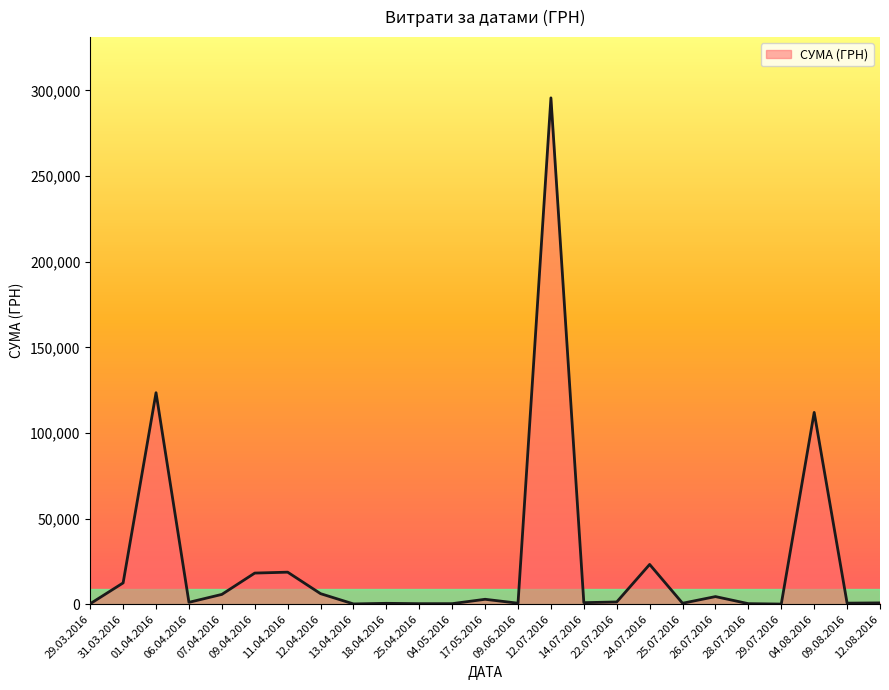

How many lines are shown in the chart?

1